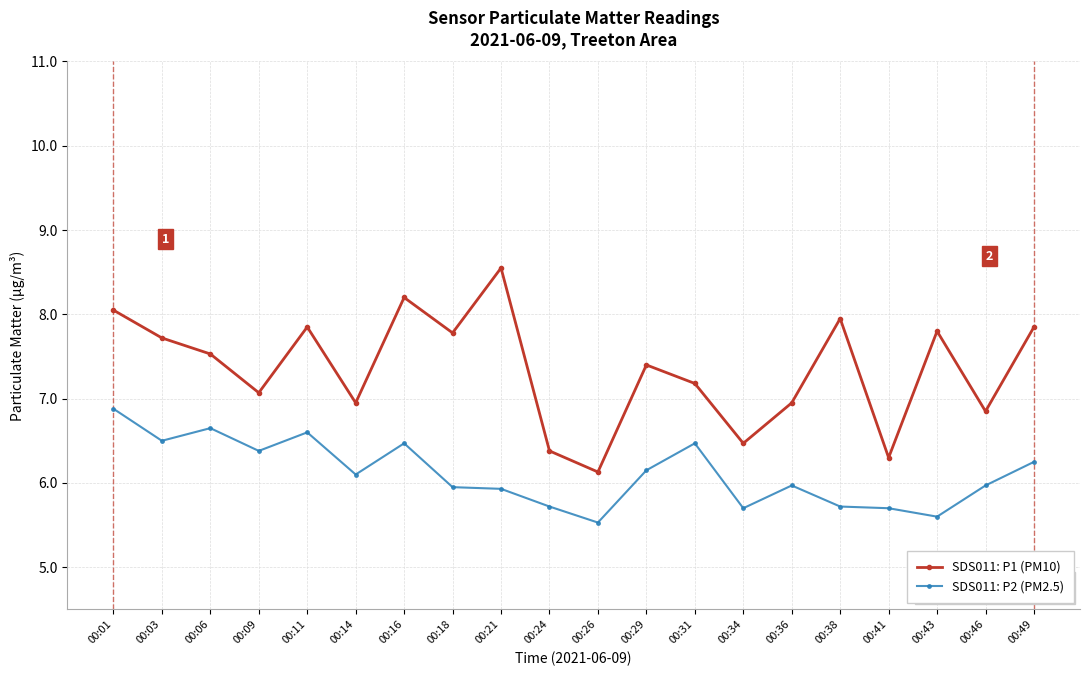

Where is the first local minimum for SDS011: P1 (PM10)?

00:09